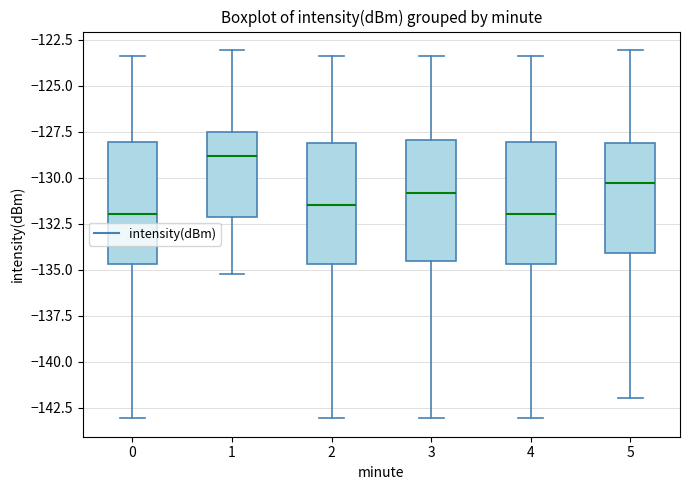

Reading left to right, read every box against the y-axis: the position of its median line, the range the box covers, and the ends of its whiskers. The values are not printed on the chart, so give them approximately, as read against the axis.

0: median -132.0, box -134.5 to -128.0, whiskers -143.0 to -123.5
1: median -129.0, box -132.0 to -127.5, whiskers -135.0 to -123.0
2: median -131.5, box -134.5 to -128.0, whiskers -143.0 to -123.5
3: median -131.0, box -134.5 to -128.0, whiskers -143.0 to -123.5
4: median -132.0, box -134.5 to -128.0, whiskers -143.0 to -123.5
5: median -130.5, box -134.0 to -128.0, whiskers -142.0 to -123.0